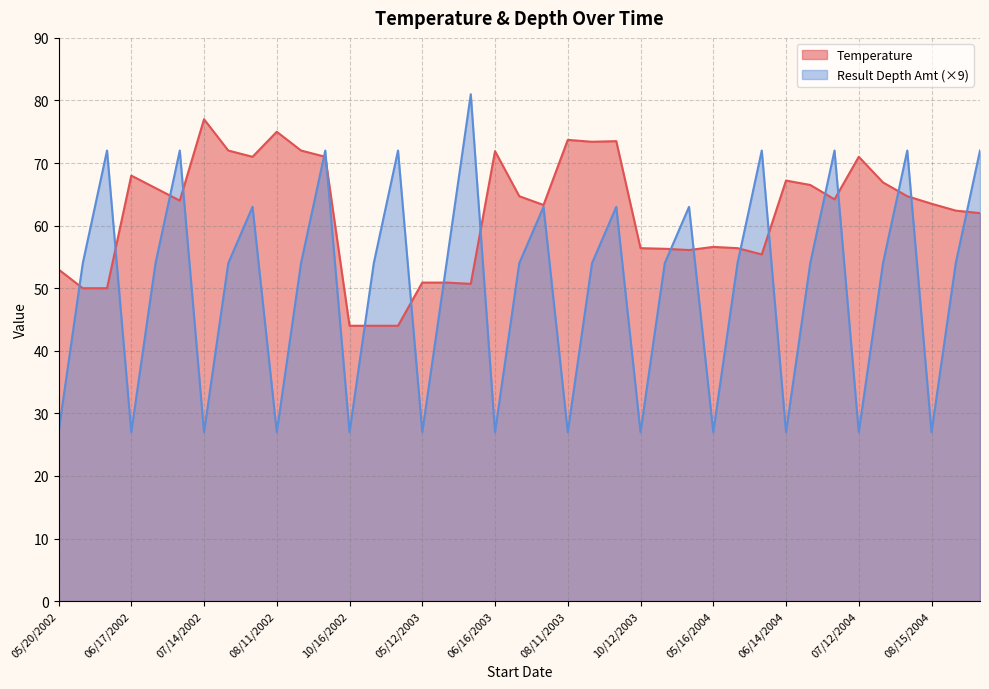

Rank the series by their average value, from lowest to highest.

Result Depth Amt, Temperature